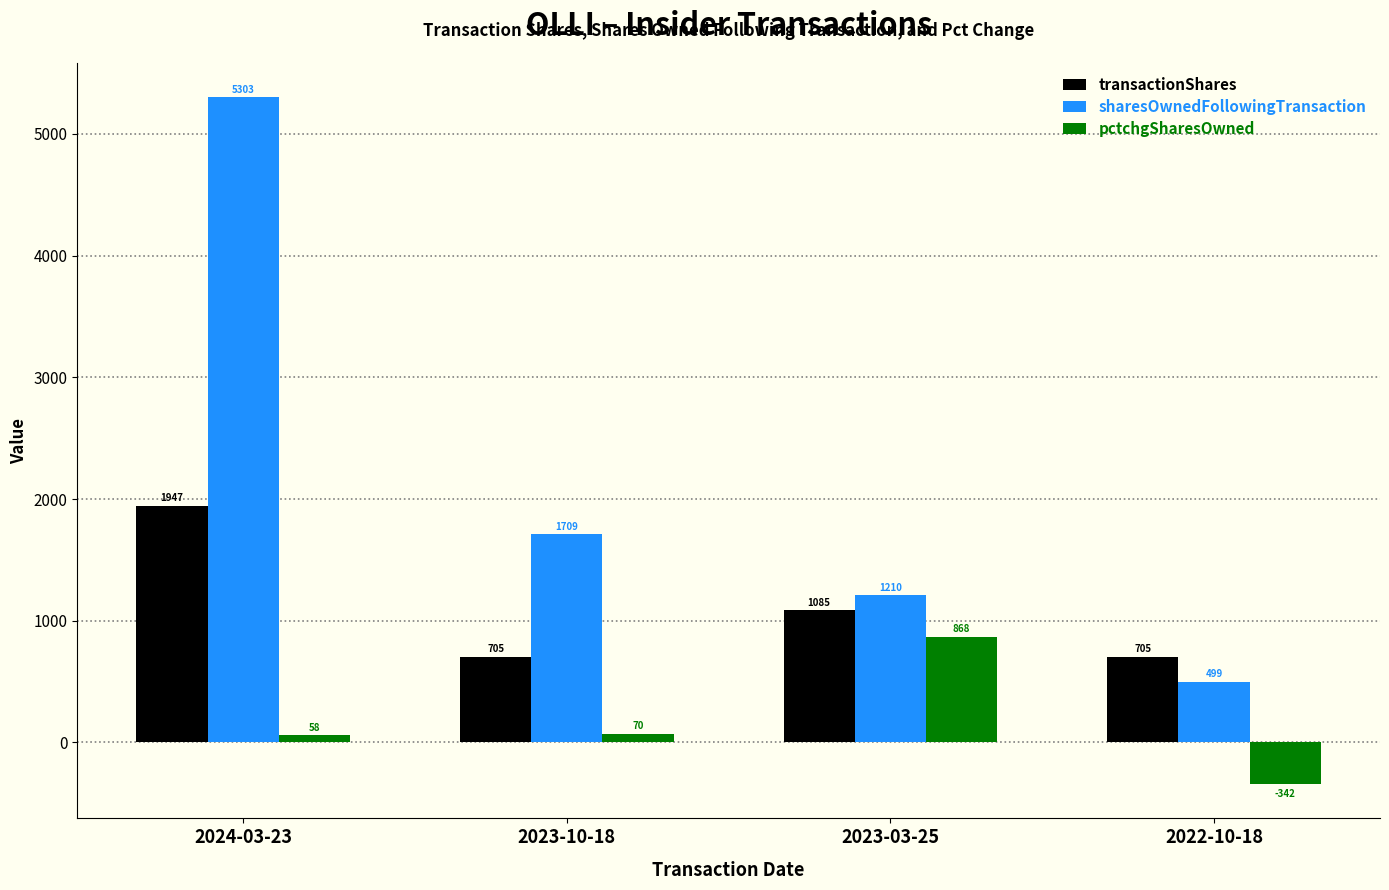

How many data points does each series have?

4